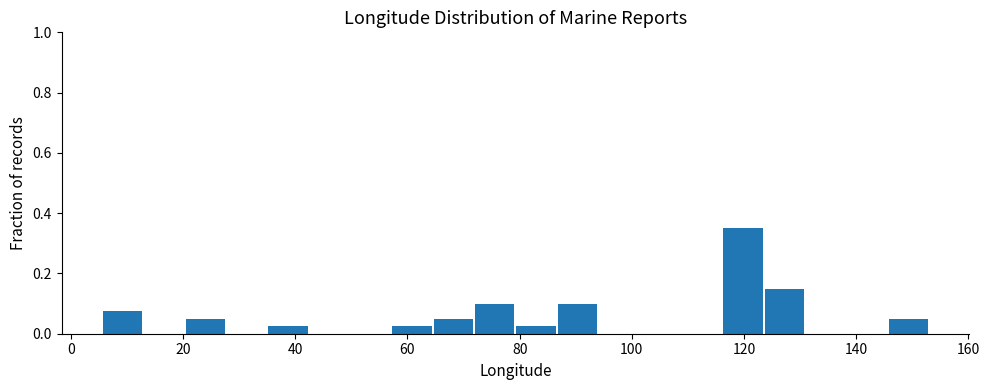

Around what value on the x-axis is the tallest bar? Give the approximate position of its centre, as read against the axis.

120